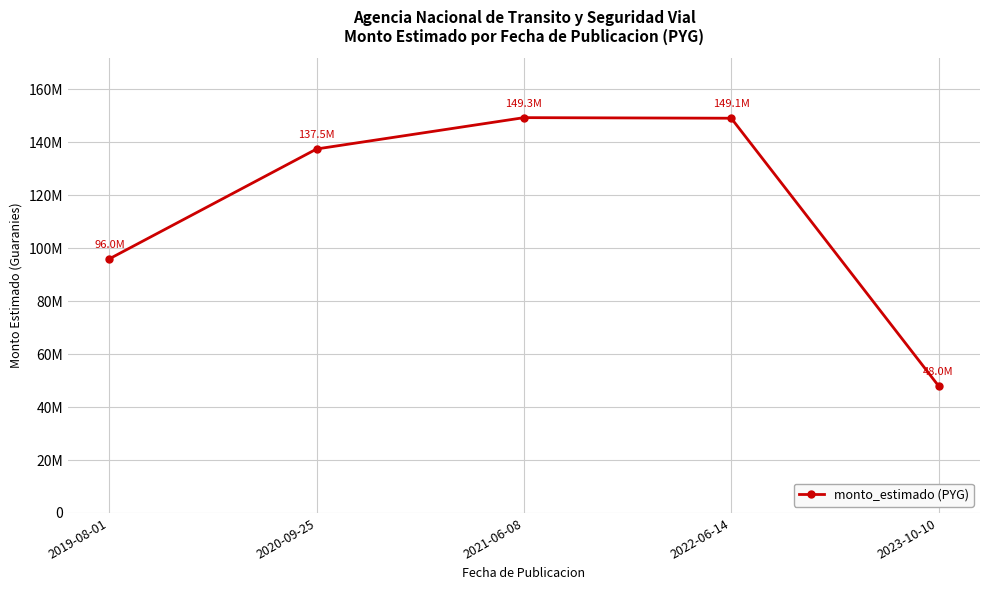

Rank the categories by value from lowest to highest.

2023-10-10, 2019-08-01, 2020-09-25, 2022-06-14, 2021-06-08